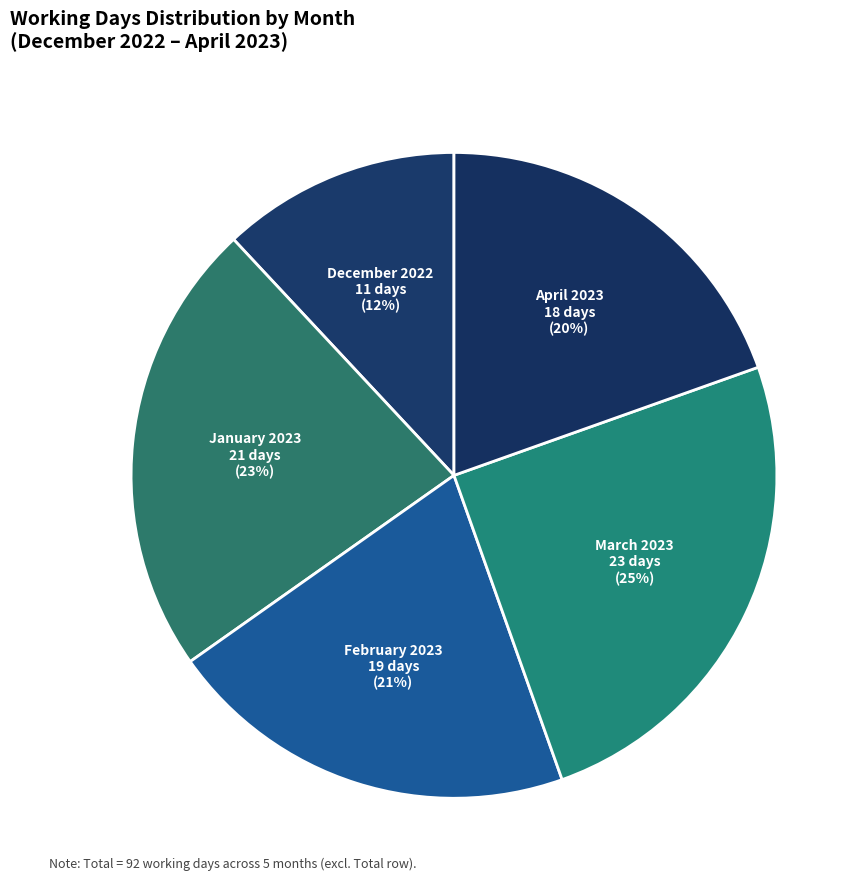

Do January 2023 and December 2022 together represent more than half of the pie?

No